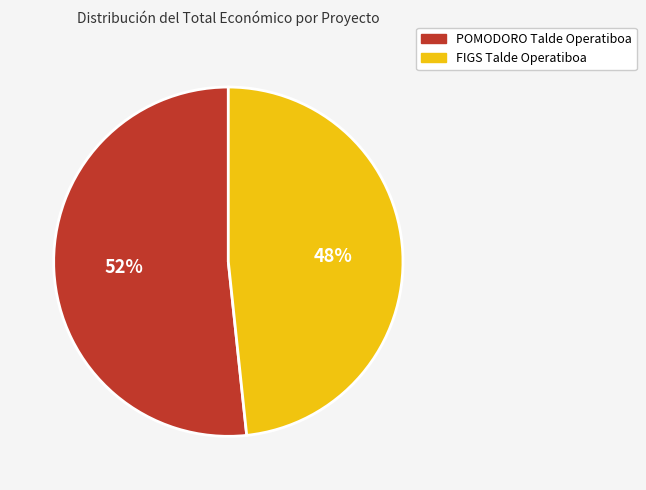

Approximately how many times larger is the value at FIGS Talde Operatiboa compared to POMODORO Talde Operatiboa?

0.9